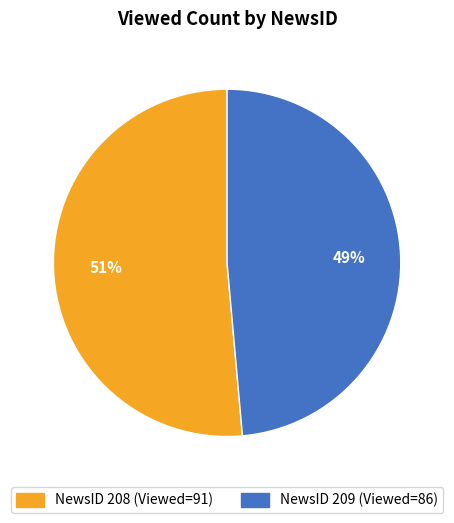

Which category has the smallest portion of the pie?

NewsID 209 (Viewed=86)